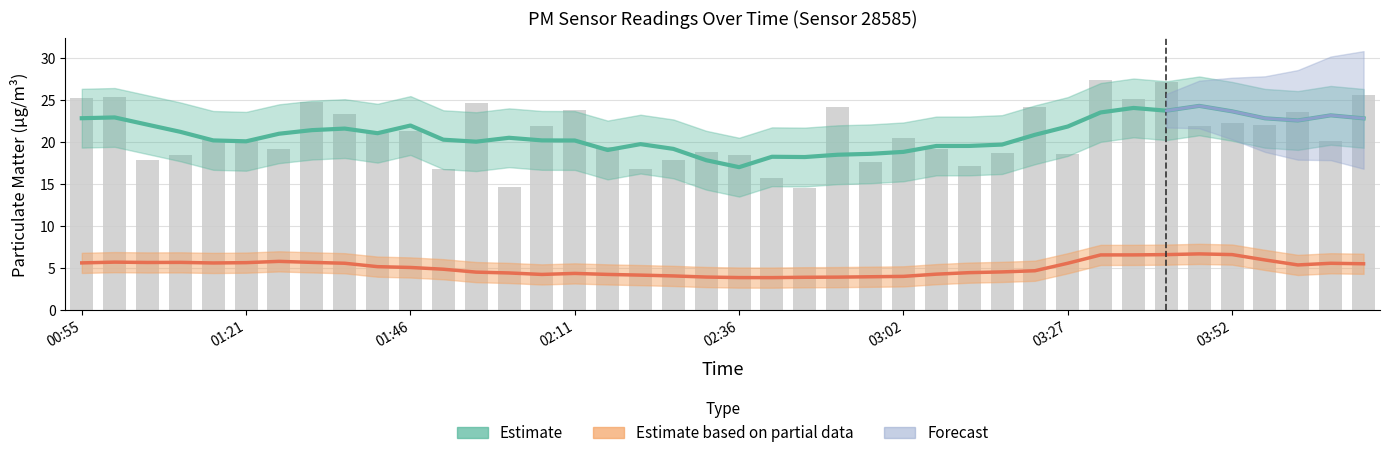

How many categories are shown in the chart?

40